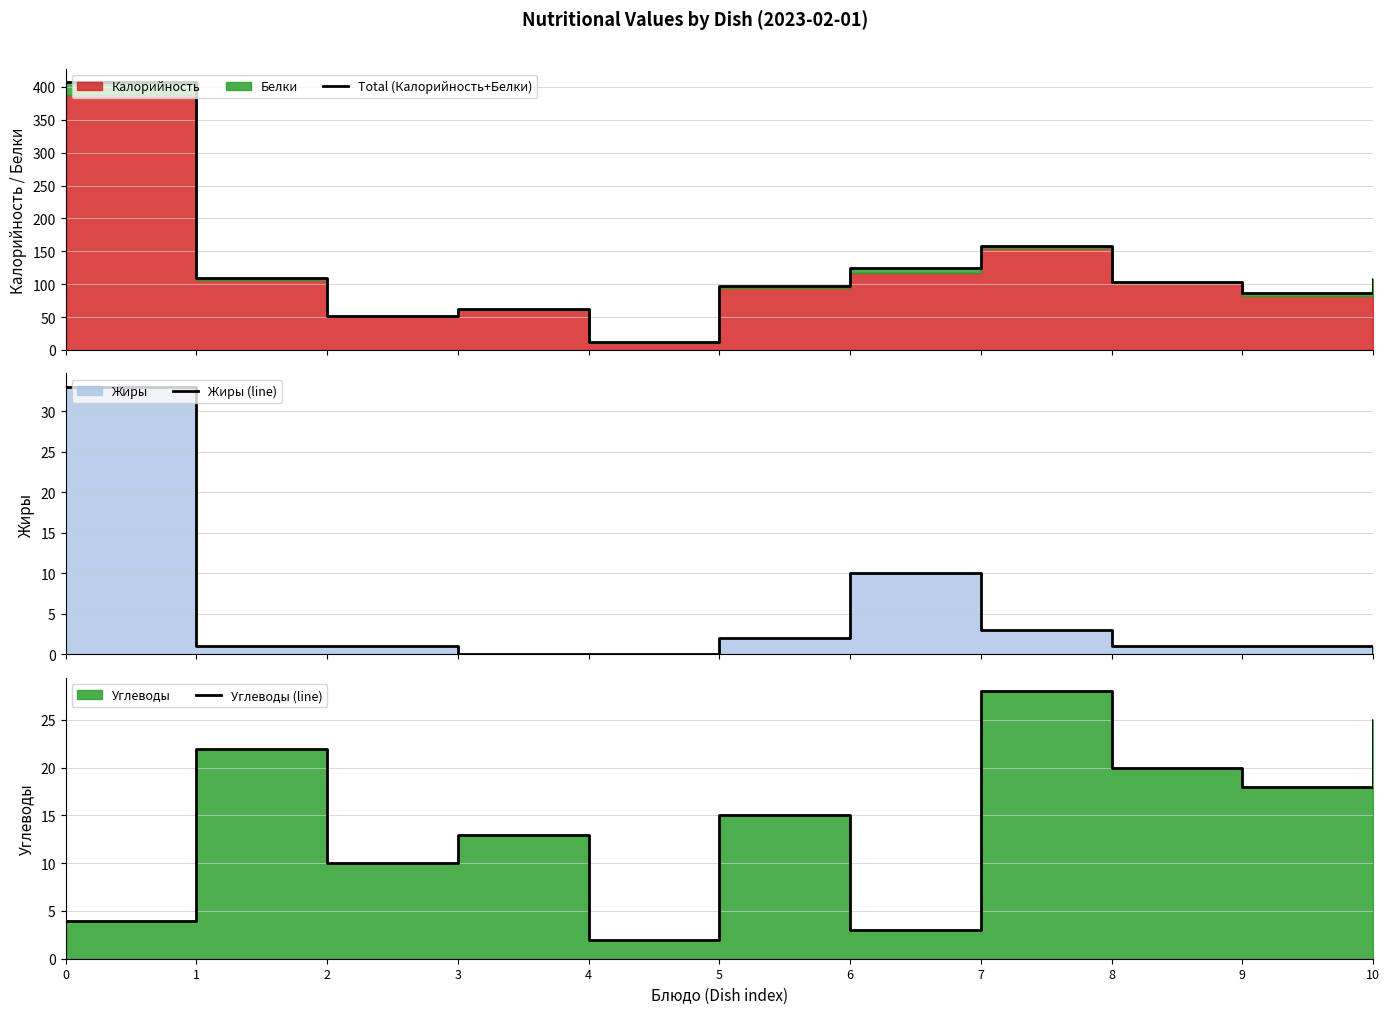

In Жиры (line), how many points are higher than both neighbors (excluding endpoints)?

1